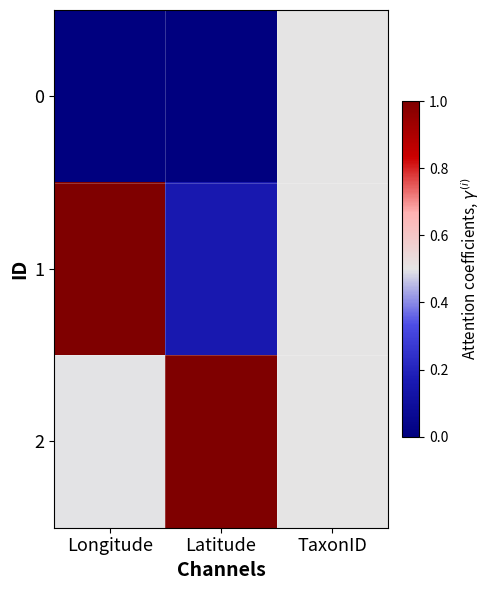

Rank the series at TaxonID from lowest to highest value.

0, 1, 2